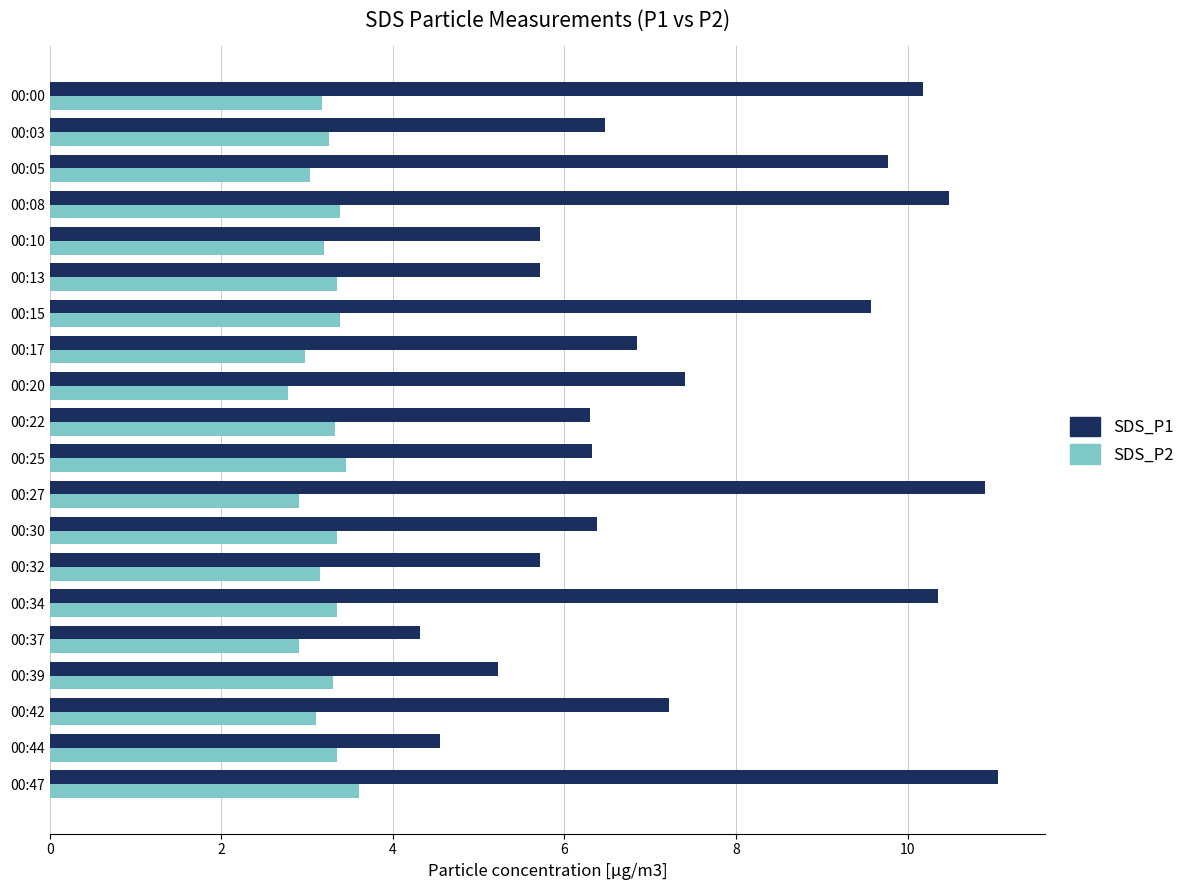

How many data points does each series have?

20